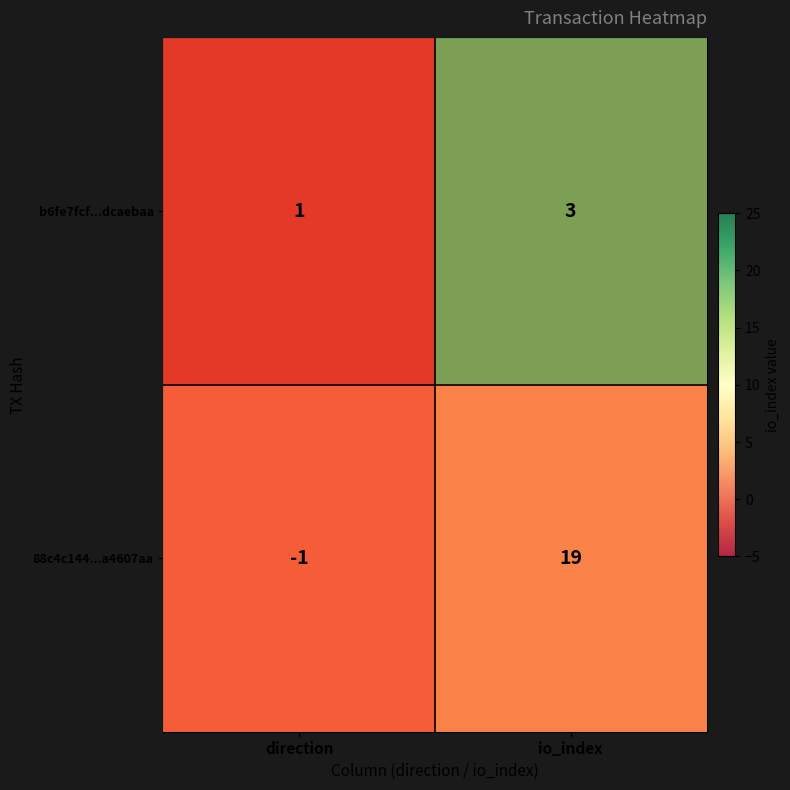

Reading left to right, transcribe all the data shown in this chart.

b6fe7fcf...dcaebaa: direction=1	io_index=3
88c4c144...a4607aa: direction=-1	io_index=19